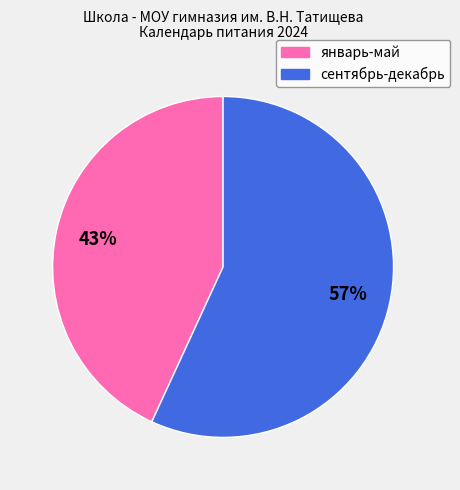

Is it true that сентябрь-декабрь is 63% of the pie?

False